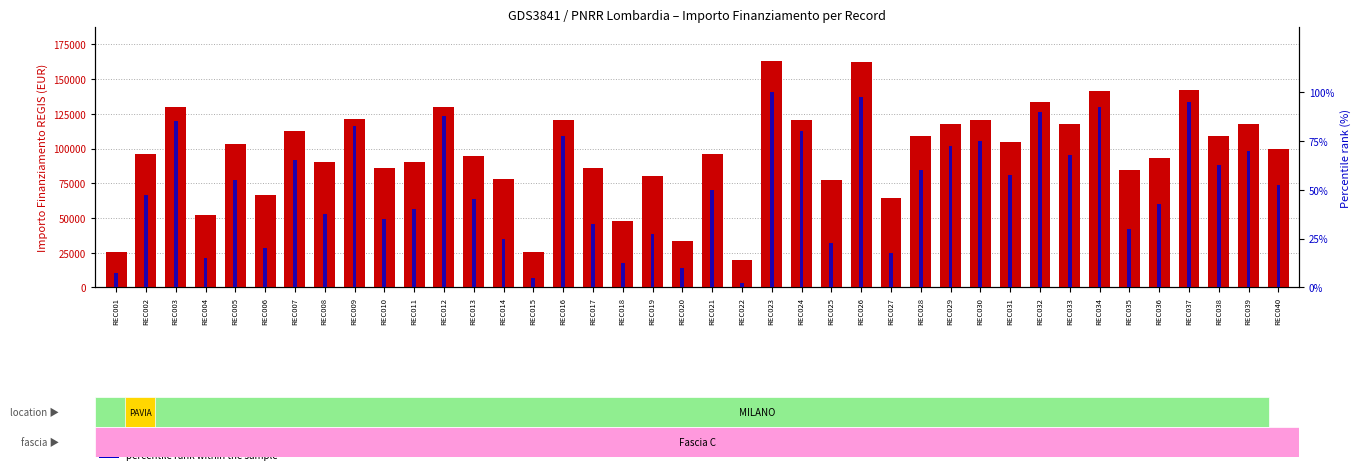

What are all the series names shown in the legend?

financing amount, percentile rank within the sample